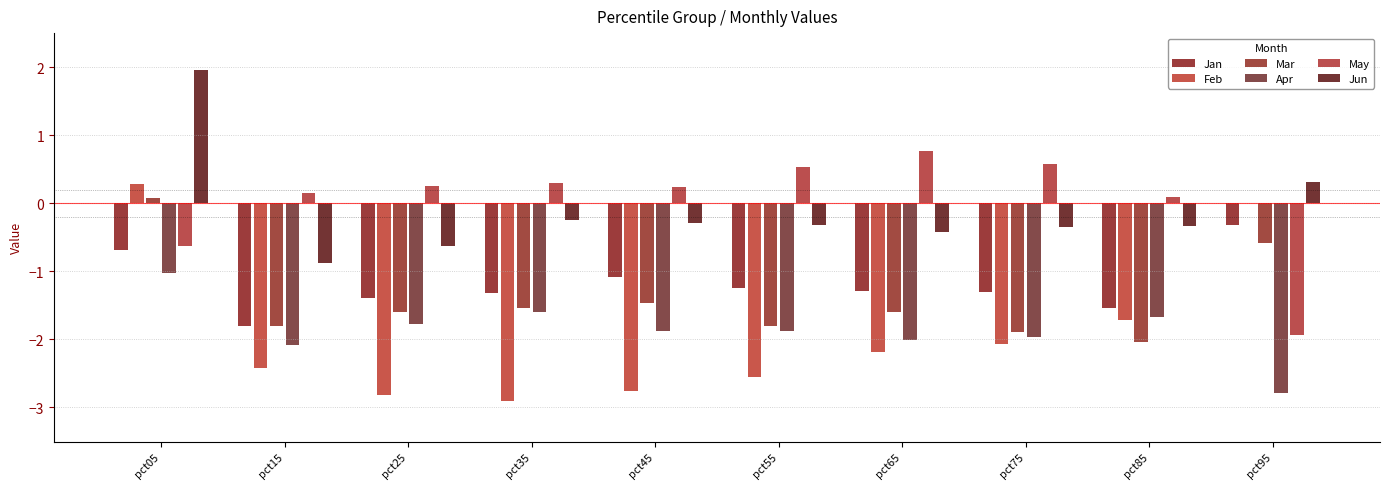

How many data points in Jan are above -1?

2